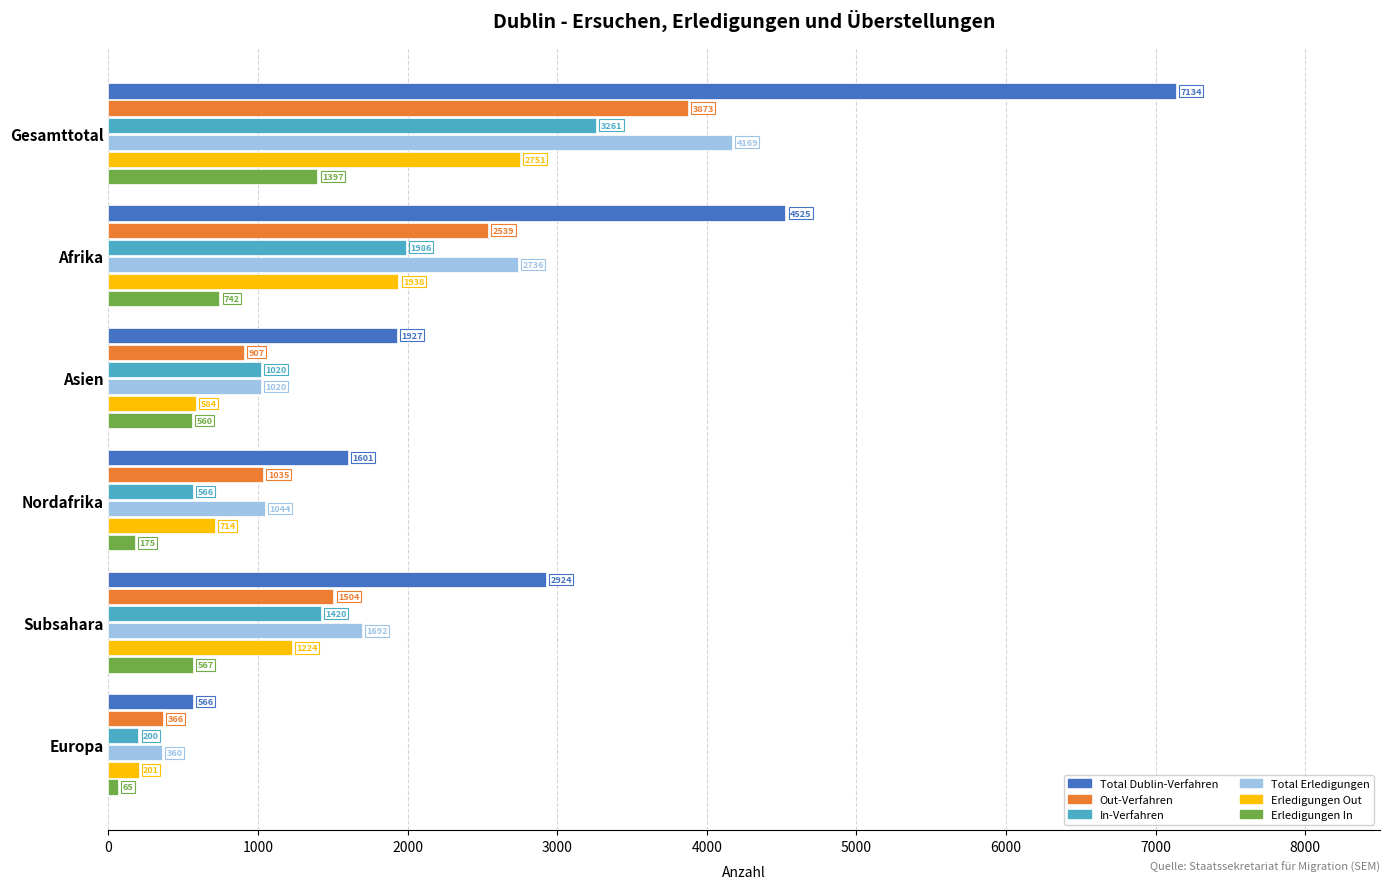

Is it true that Total Dublin-Verfahren equals 2516 at Nordafrika?

False